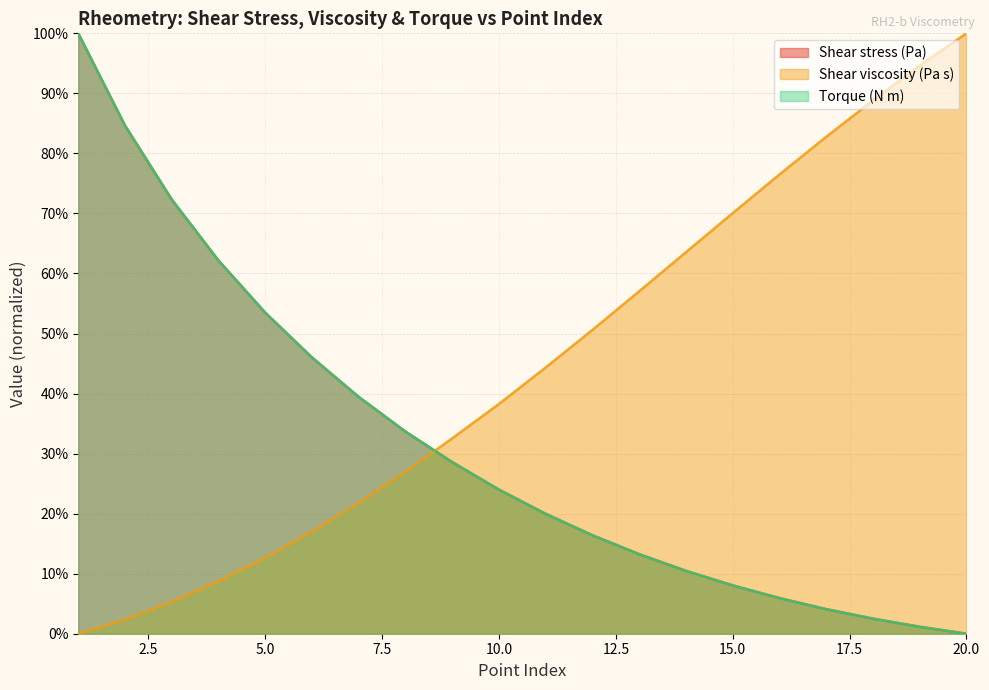

Where does the Torque (N m) series first go above 23?

1